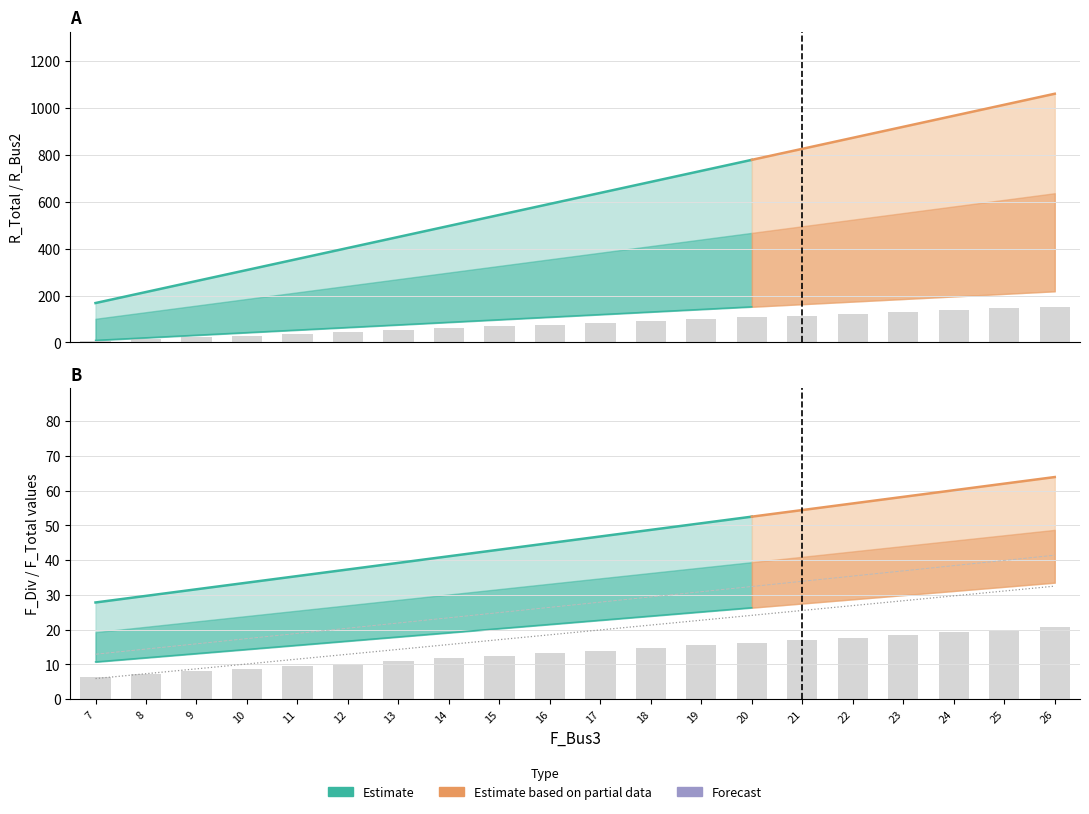

Between 17 and 23, which series saw the biggest shift?

F_Bus1